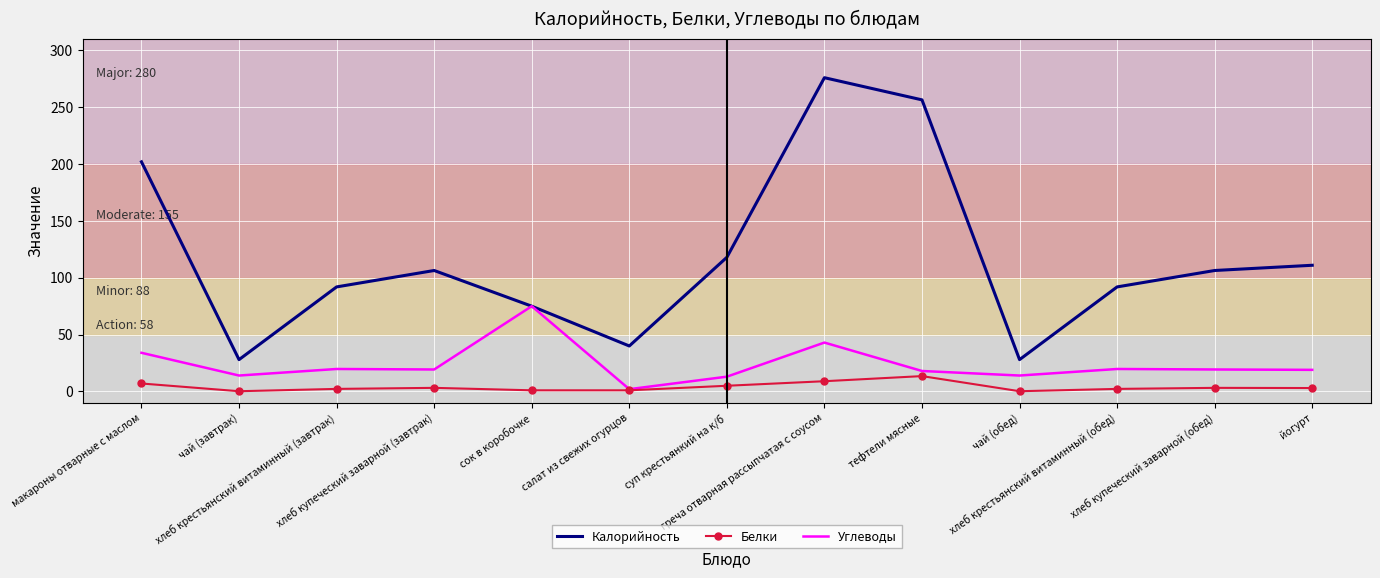

Which series has the widest spread of values?

Калорийность